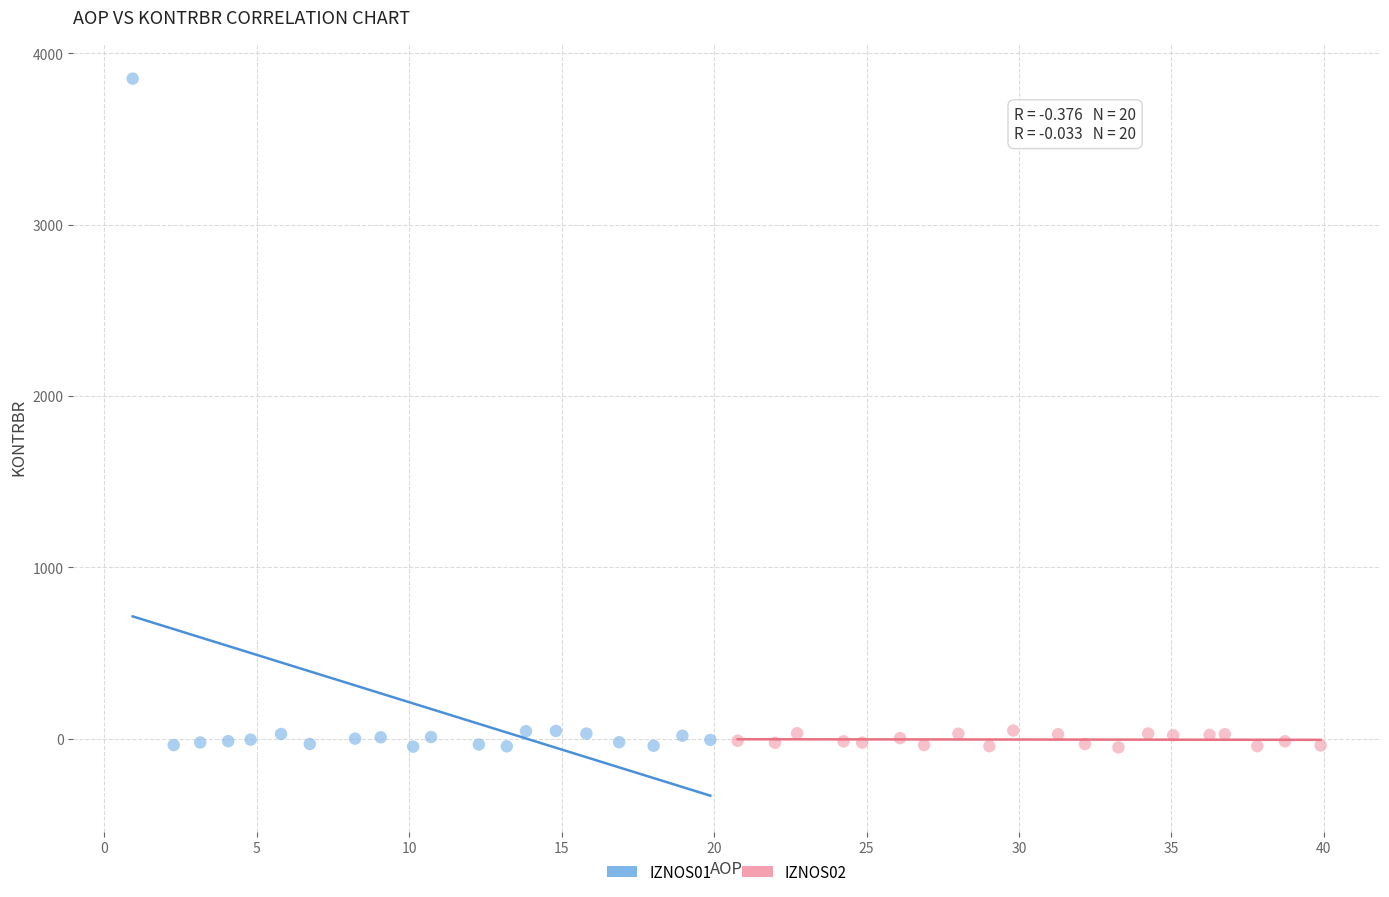

Which series reaches the maximum Y coordinate?

IZNOS01